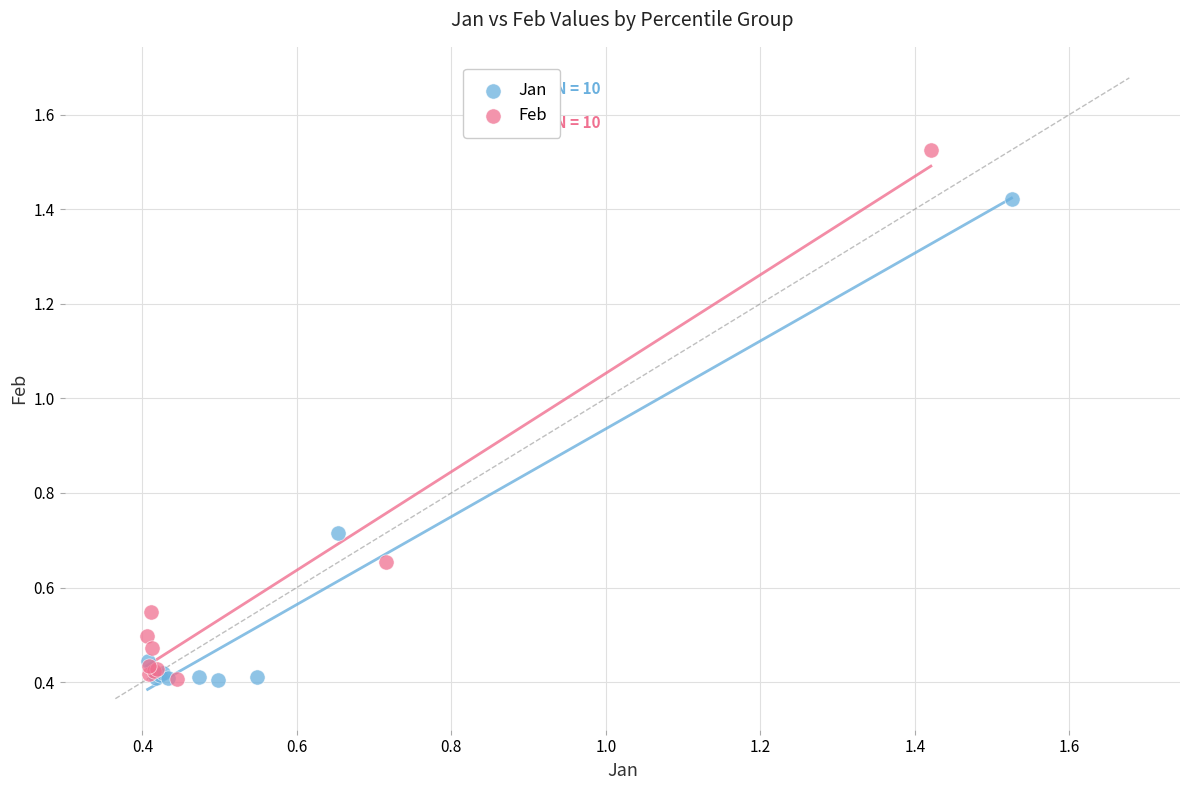

Which series has the widest spread of Y values?

Feb